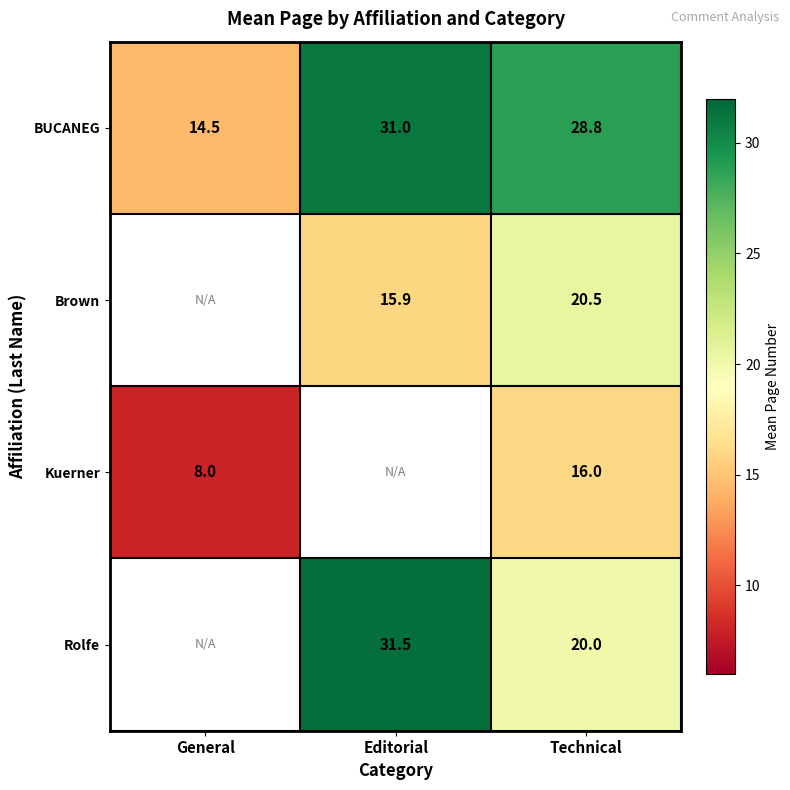

Is the value of Kuerner at General greater than the value of Brown at Editorial?

No